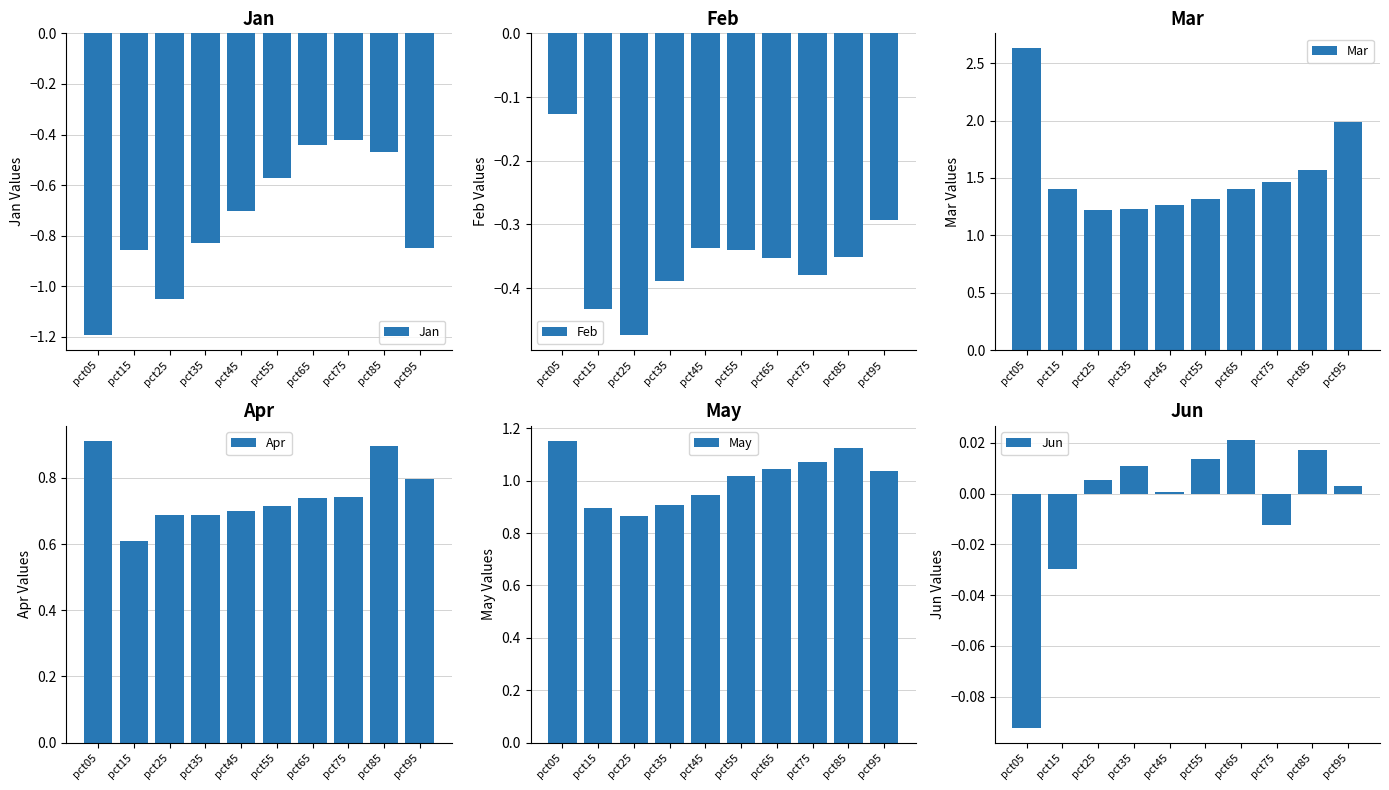

What are all the series names shown in the legend?

Jan, Feb, Mar, Apr, May, Jun